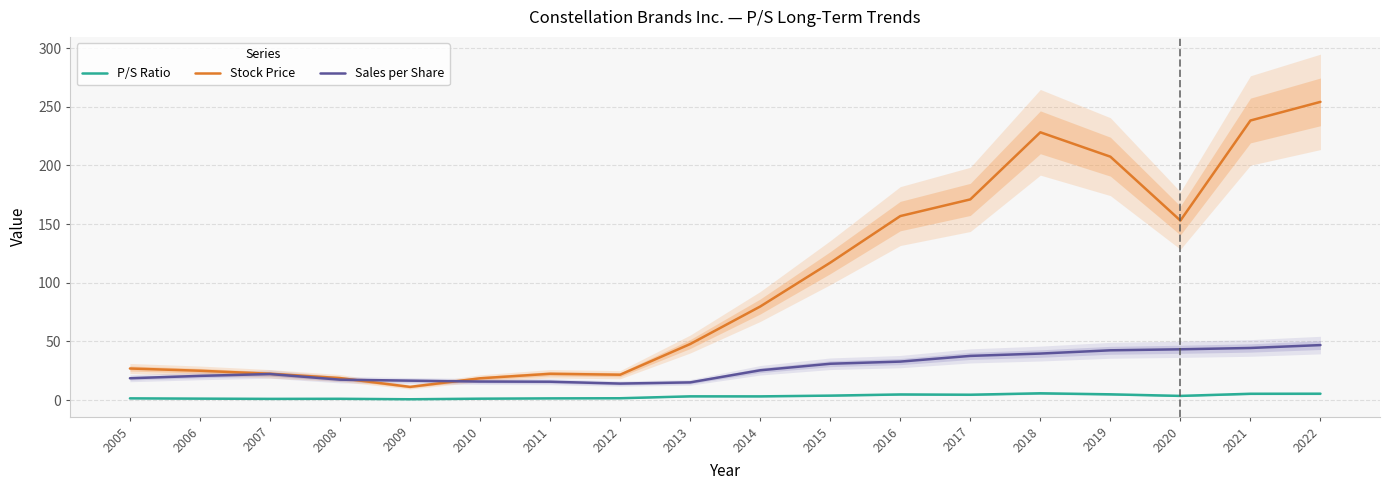

How many lines are shown in the chart?

3